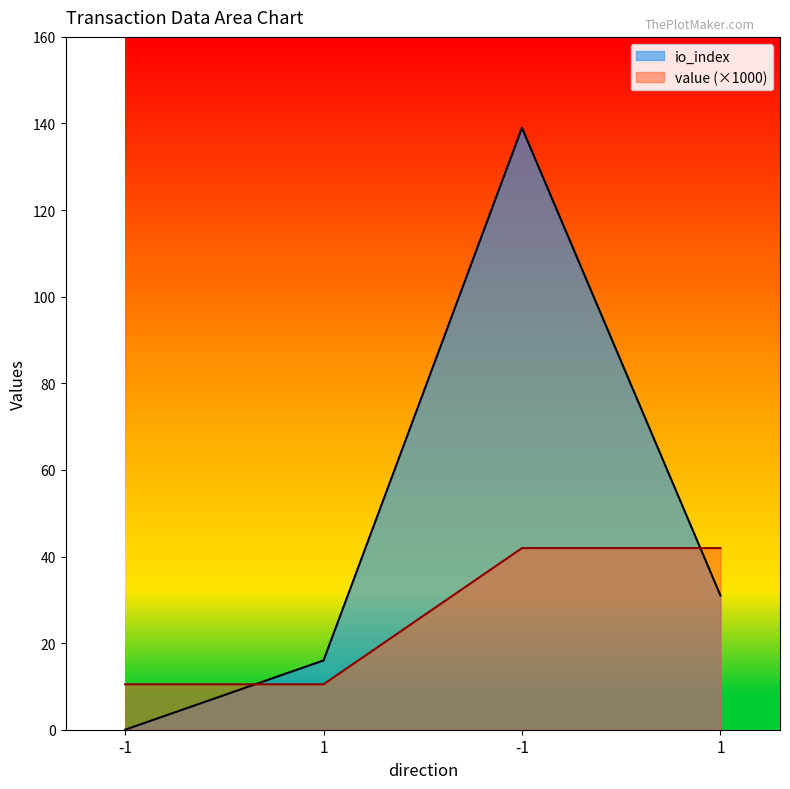

At which category does io_index reach its first local peak?

-1